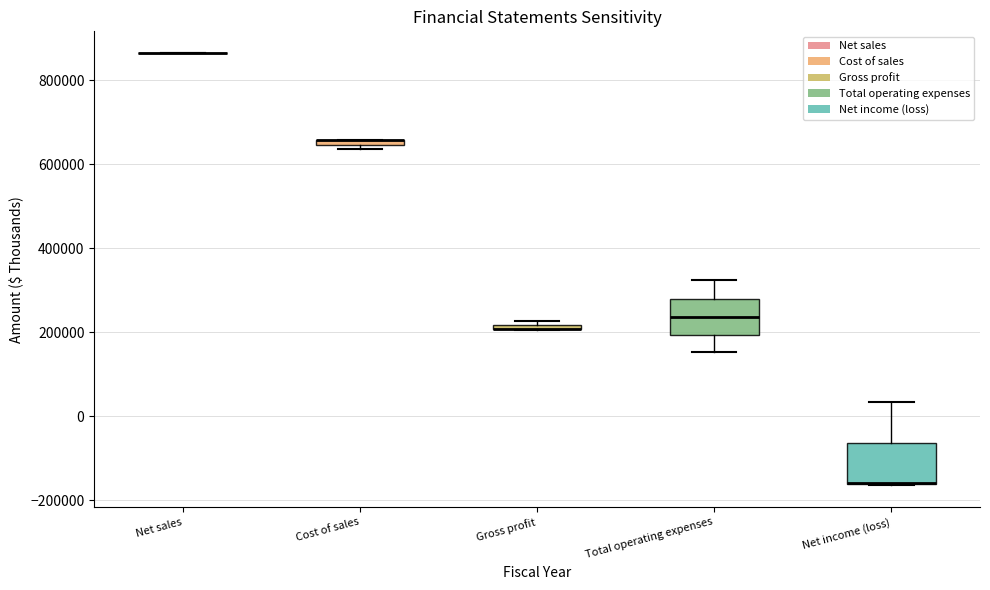

Where is the lower edge of the box for Gross profit on the y-axis? The values are not printed on the chart, so give them approximately, as read against the axis.

200000